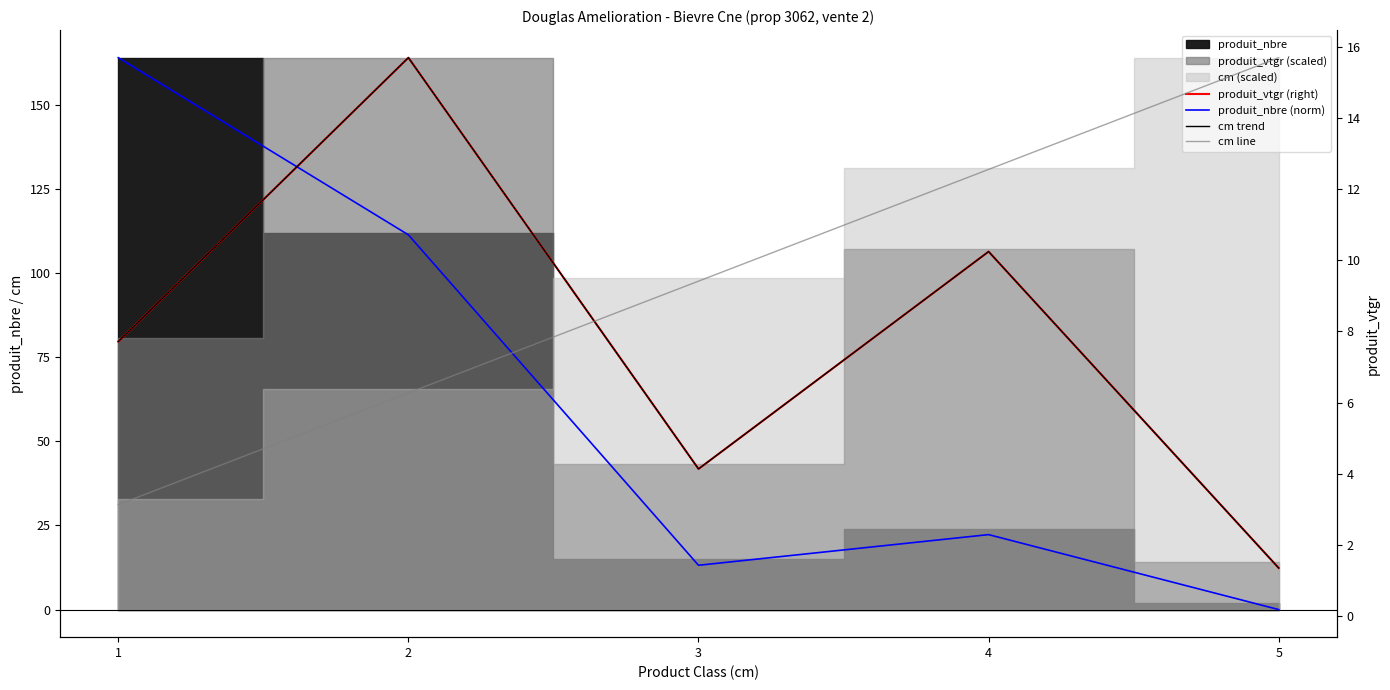

Reading left to right, what are all the values shown in this chart?

produit_vtgr (right): 7.7	15.7	4.1	10.2	1.4
produit_nbre (norm): 15.7	10.7	1.4	2.3	0.2
cm trend: 7.7	15.7	4.1	10.2	1.4
cm line: 3.1	6.3	9.4	12.6	15.7